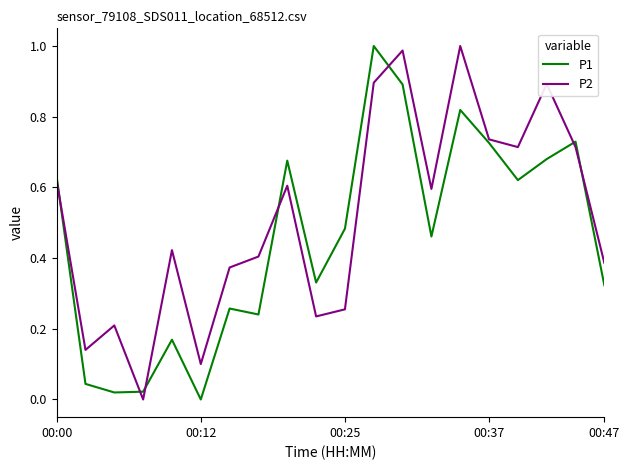

How many lines are shown in the chart?

2